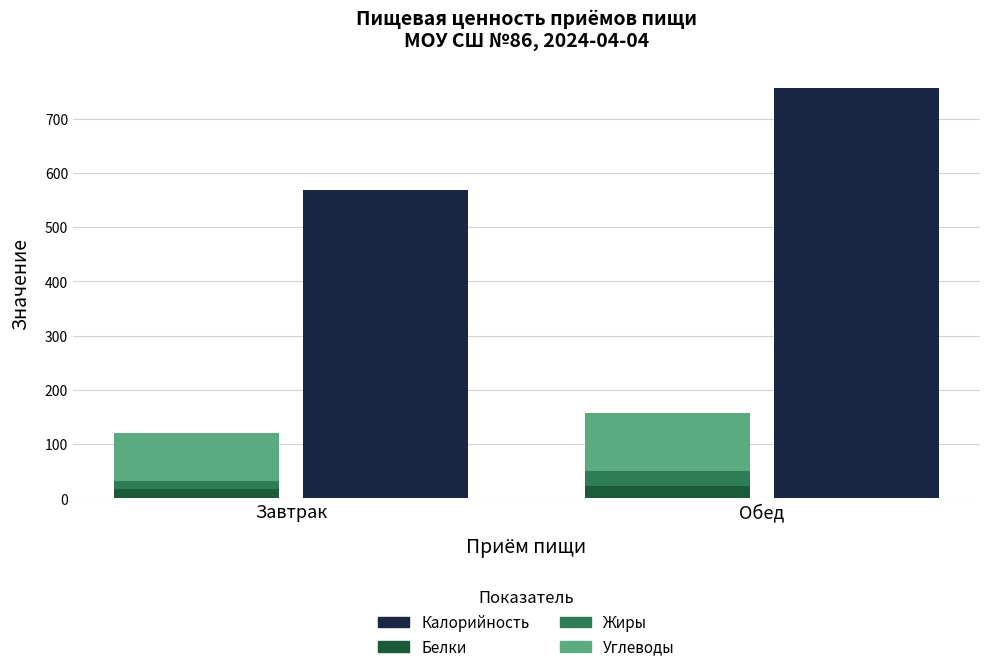

Does the chart contain any negative values?

No